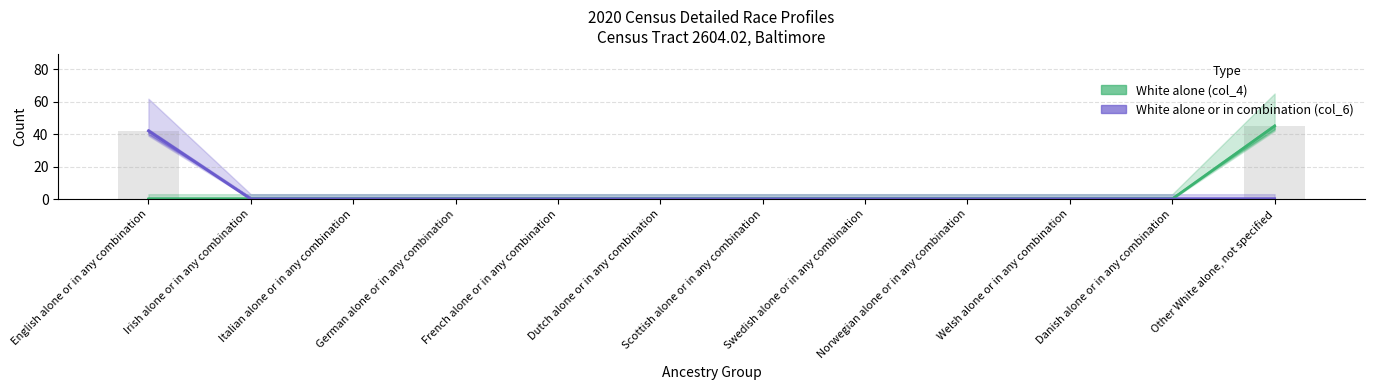

Reading left to right, list all the values displayed in this chart.

White alone (col_4): 0	0	0	0	0	0	0	0	0	0	0	45
White alone or in combination (col_6): 42	0	0	0	0	0	0	0	0	0	0	0